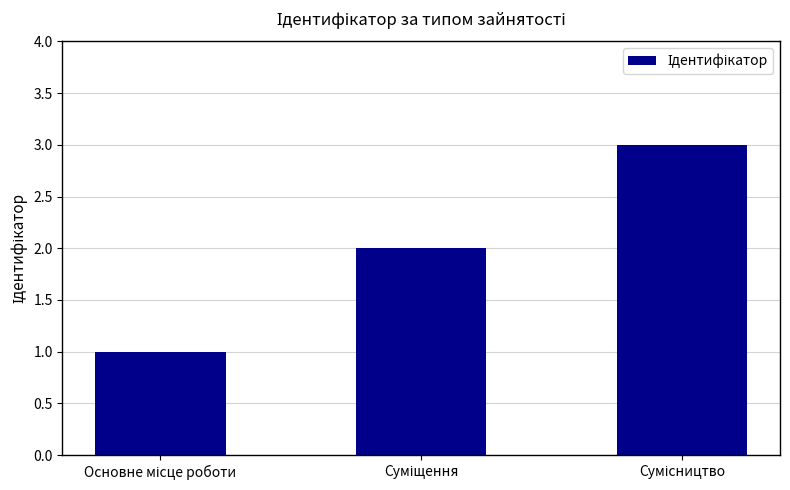

Reading left to right, transcribe all the data shown in this chart.

1	2	3